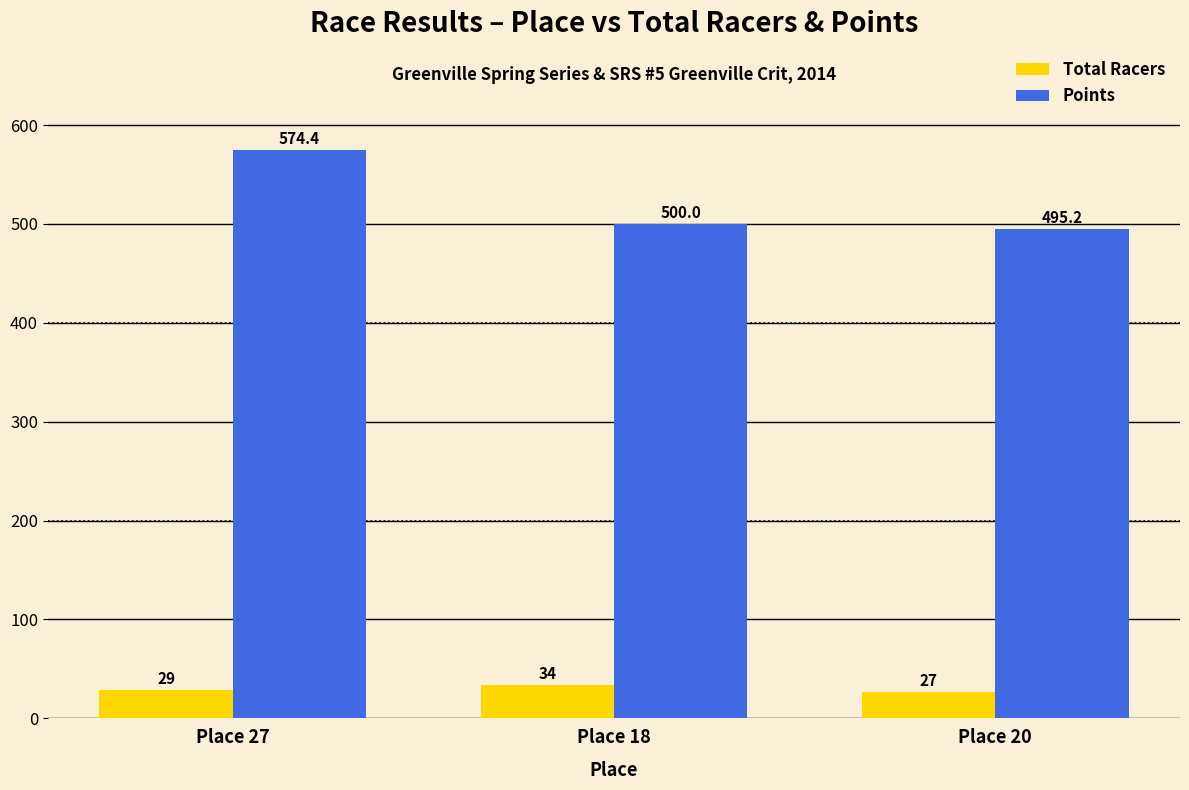

What is the lowest value of the Total Racers series?

27.0